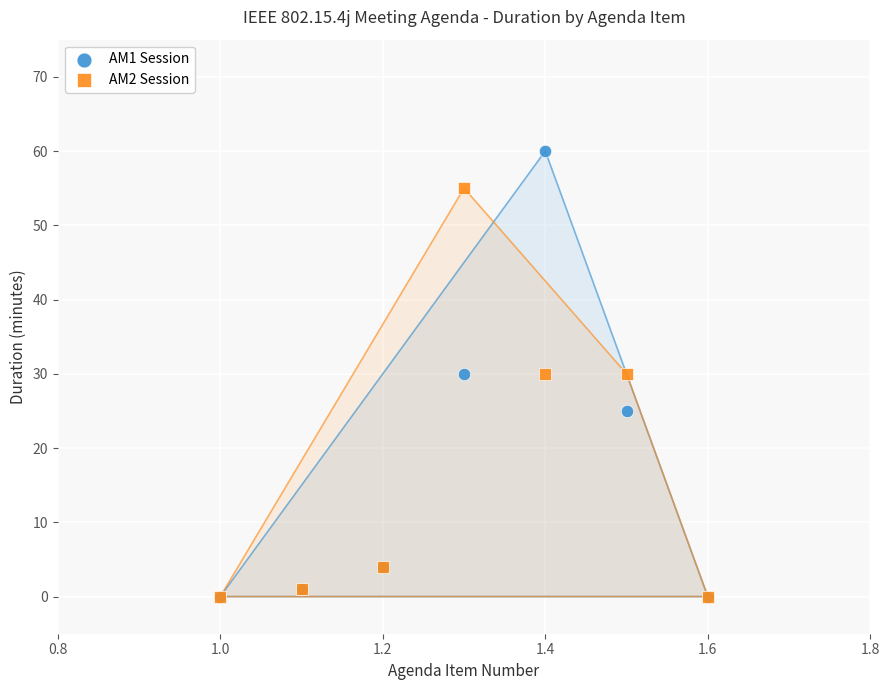

Which series has the widest spread of Y values?

AM1 Session